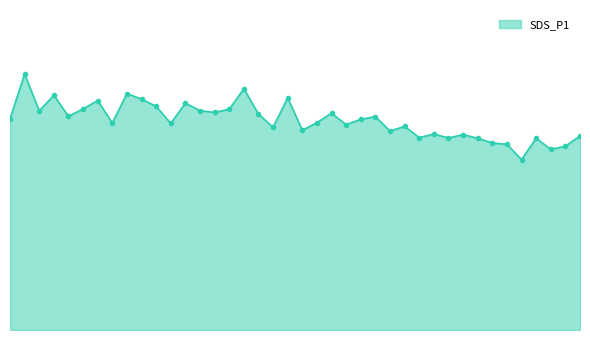

Reading right to left, extract all data points from this chart.

03:31=45.6	03:26=43.1	03:21=42.4	03:16=45.0	03:11=40.0	03:06=43.6	03:01=43.9	02:55=45.0	02:50=45.9	02:45=45.1	02:40=46.0	02:35=45.2	02:30=47.8	02:25=46.7	02:20=50.1	02:15=49.5	02:10=48.2	02:05=50.9	02:00=48.7	01:55=46.9	01:50=54.5	01:44=47.6	01:39=50.7	01:24=56.7	01:19=51.9	01:14=51.1	01:09=51.5	01:04=53.3	00:59=48.5	00:54=52.5	00:49=54.2	00:44=55.5	00:39=48.6	00:34=53.9	00:28=51.9	00:23=50.2	00:18=55.1	00:13=51.5	00:08=60.1	00:03=49.6